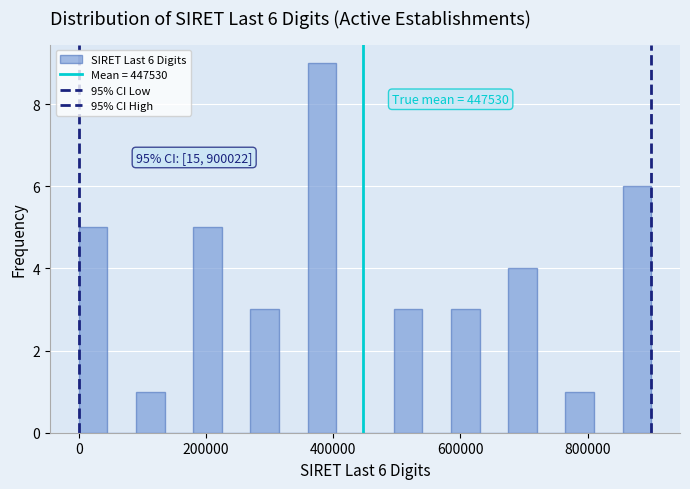

Read against the x-axis, roughly where is the centre of the tallest bar?

380000